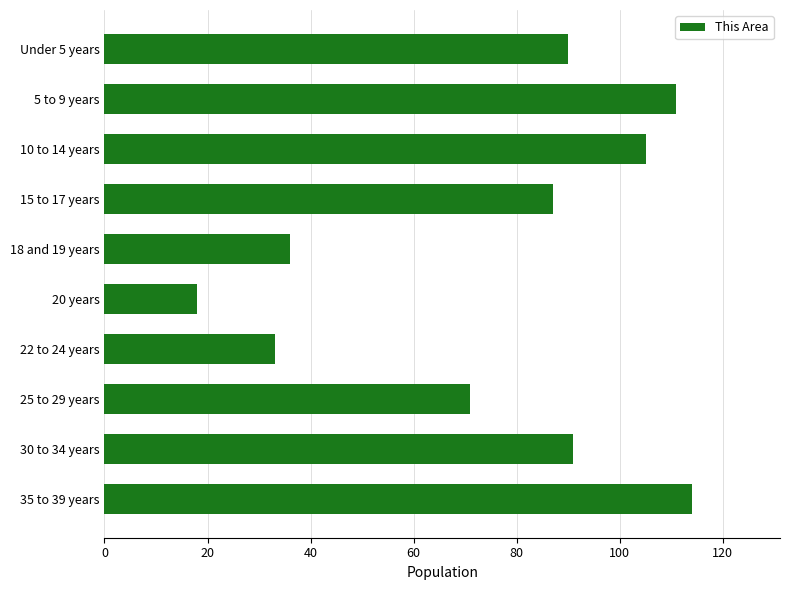

What is the maximum value shown in the chart?

114